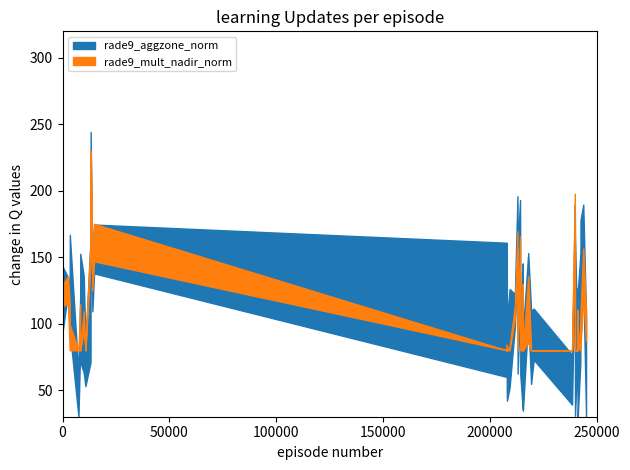

Between 19 and 27, which series saw the biggest shift?

rade9_mult_nadir_norm